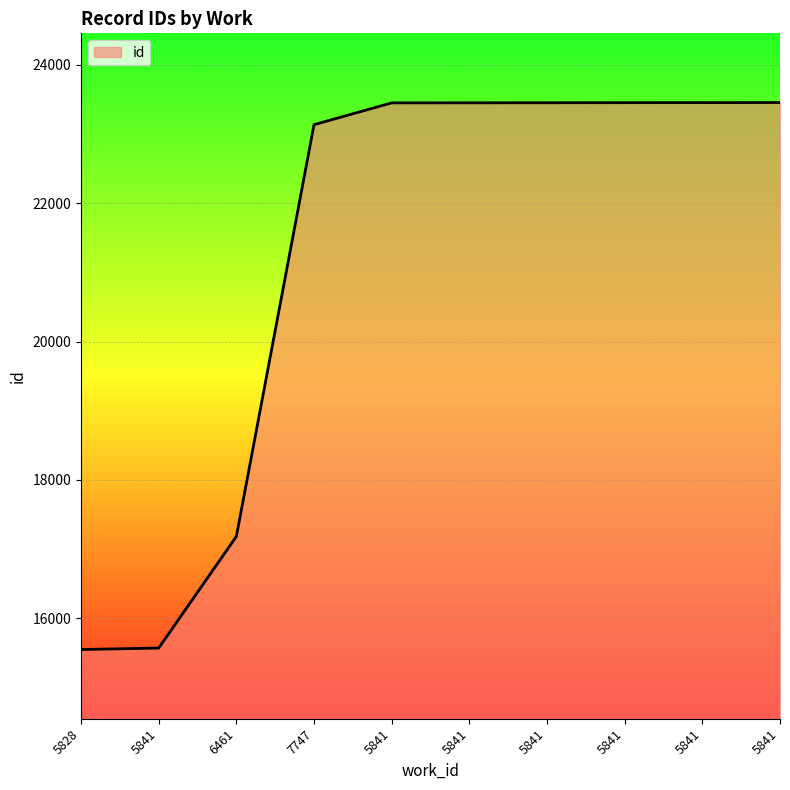

Does the chart display data point markers on the line(s)?

No